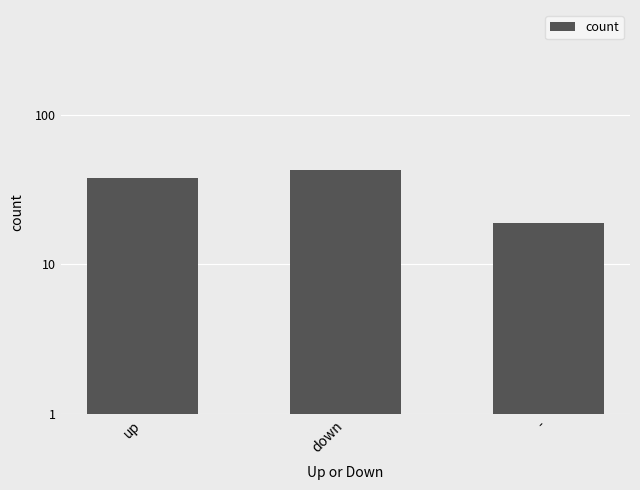

True or false: the data shows 26 at down.

False